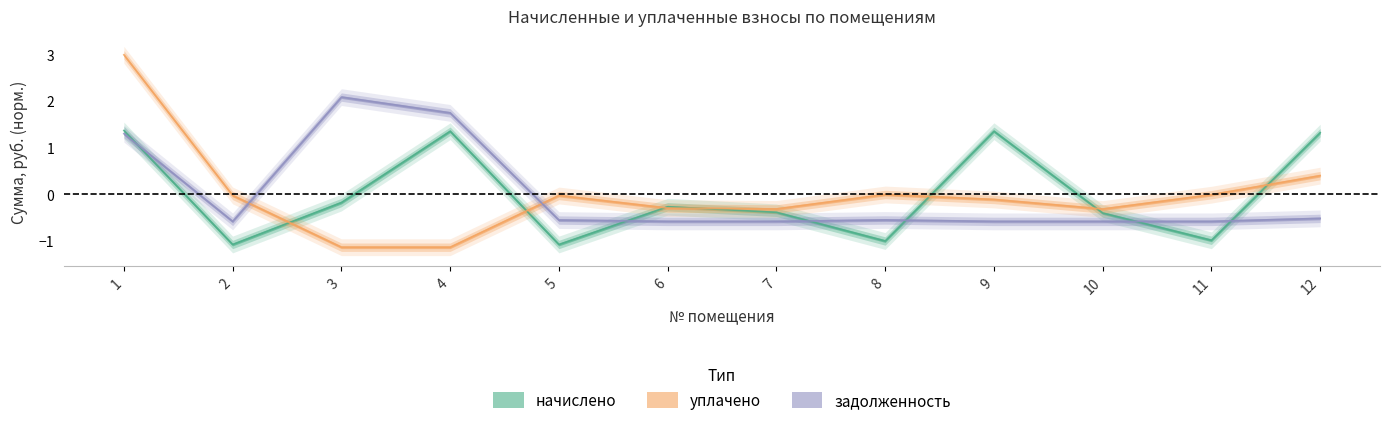

In начислено, how many points are lower than both neighbors (excluding endpoints)?

4